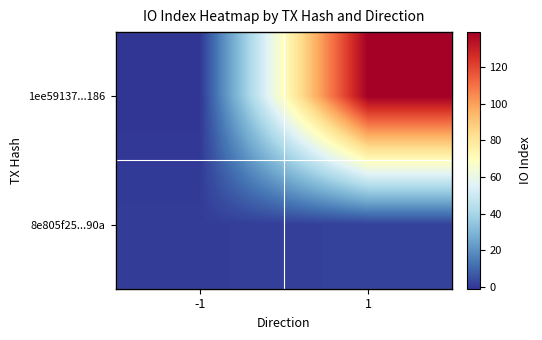

Reading left to right, what are all the values shown in this chart?

1ee59137...186: -1=-1	1=139
8e805f25...90a: -1=1	1=2